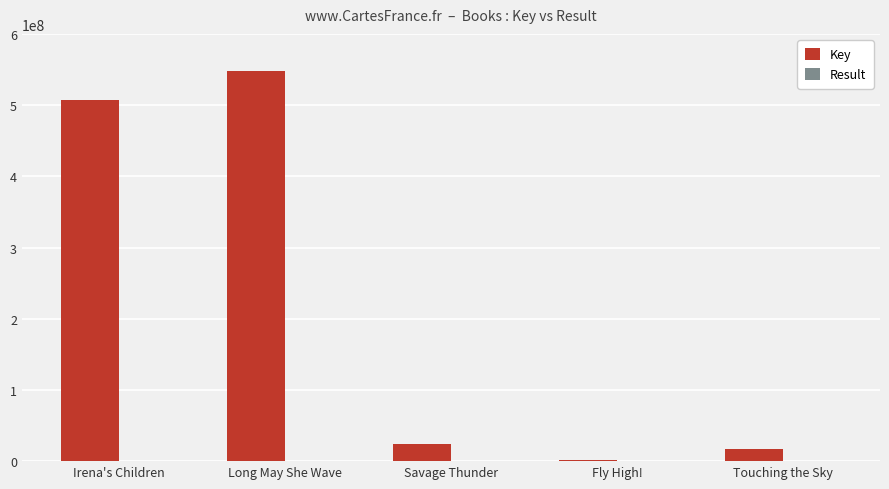

How many groups of bars are there?

5